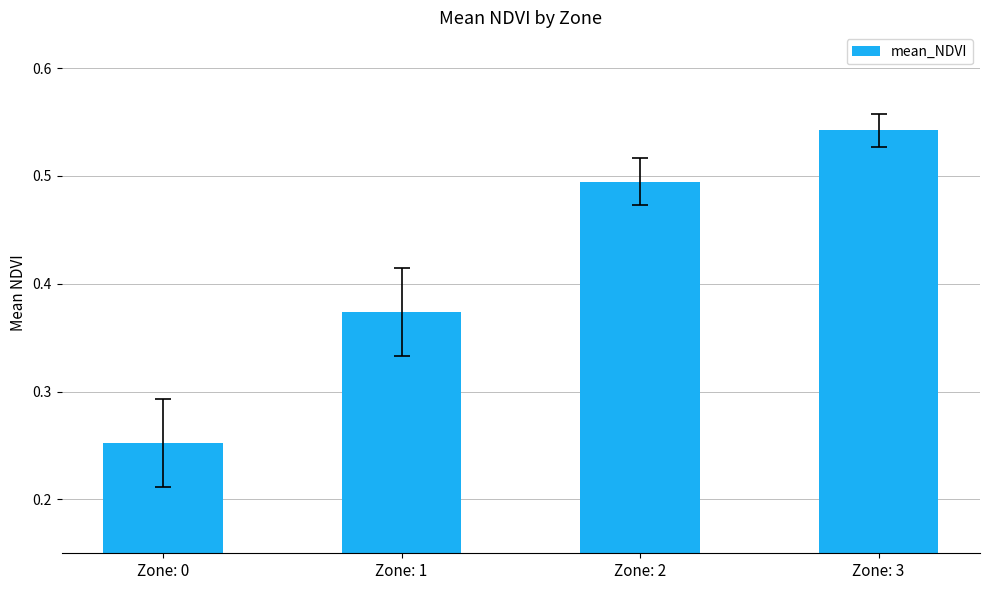

Which label corresponds to the smallest value in the chart?

Zone: 0